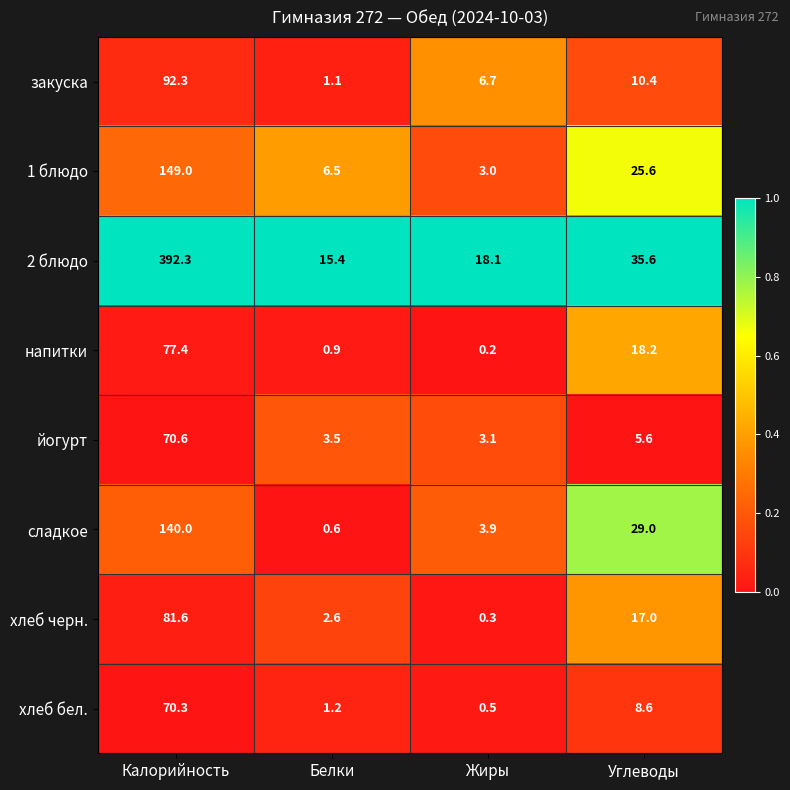

At how many categories does at least one series exceed 0?

4